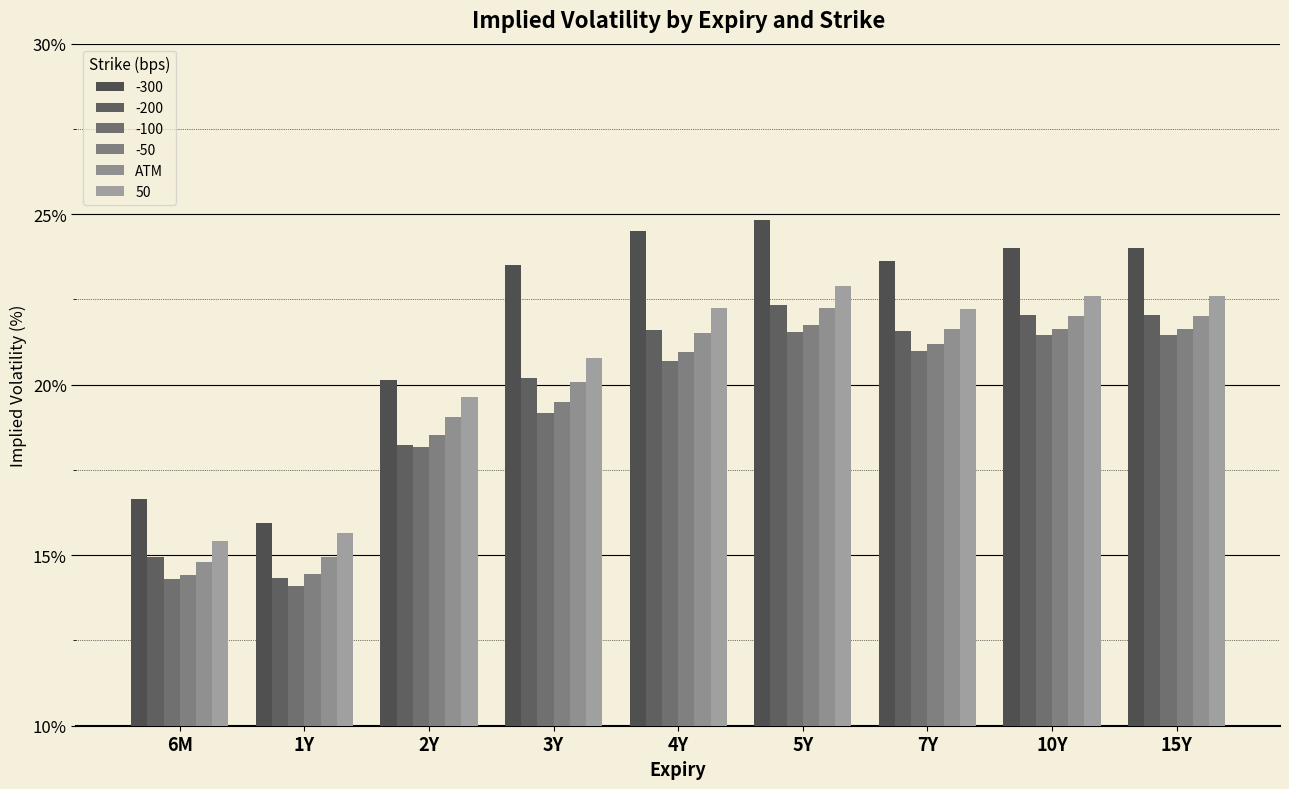

How many categories are shown in the chart?

9